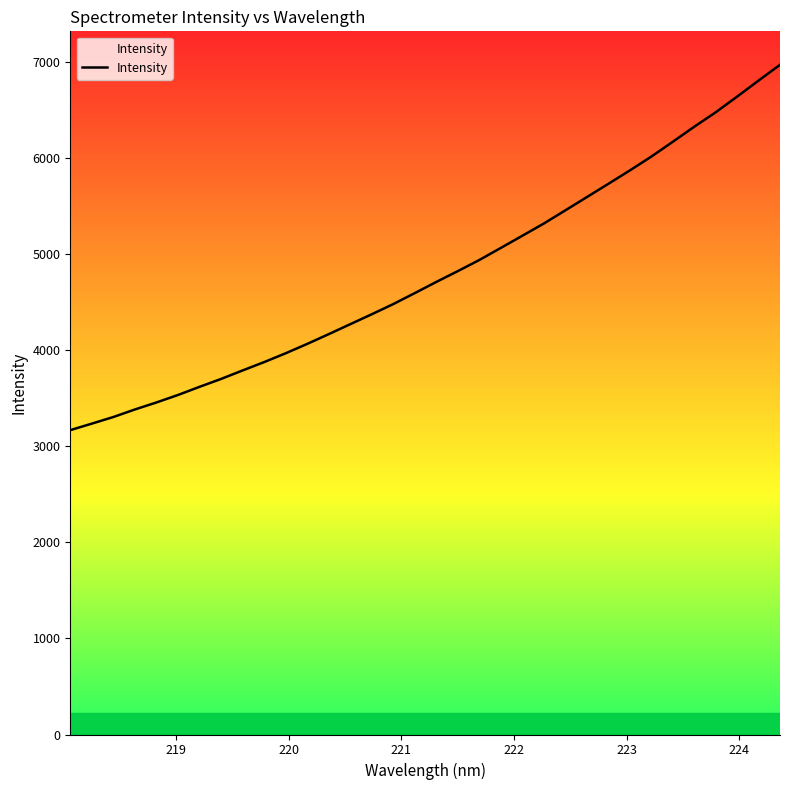

What is the maximum value shown in the chart?

6970.5